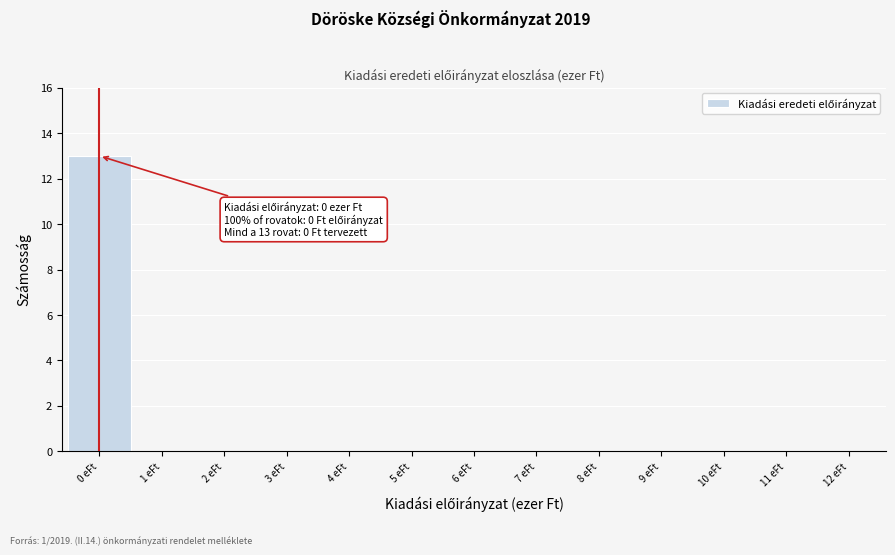

Over which range of the x-axis is the bar tallest?

-0.5 to 0.5